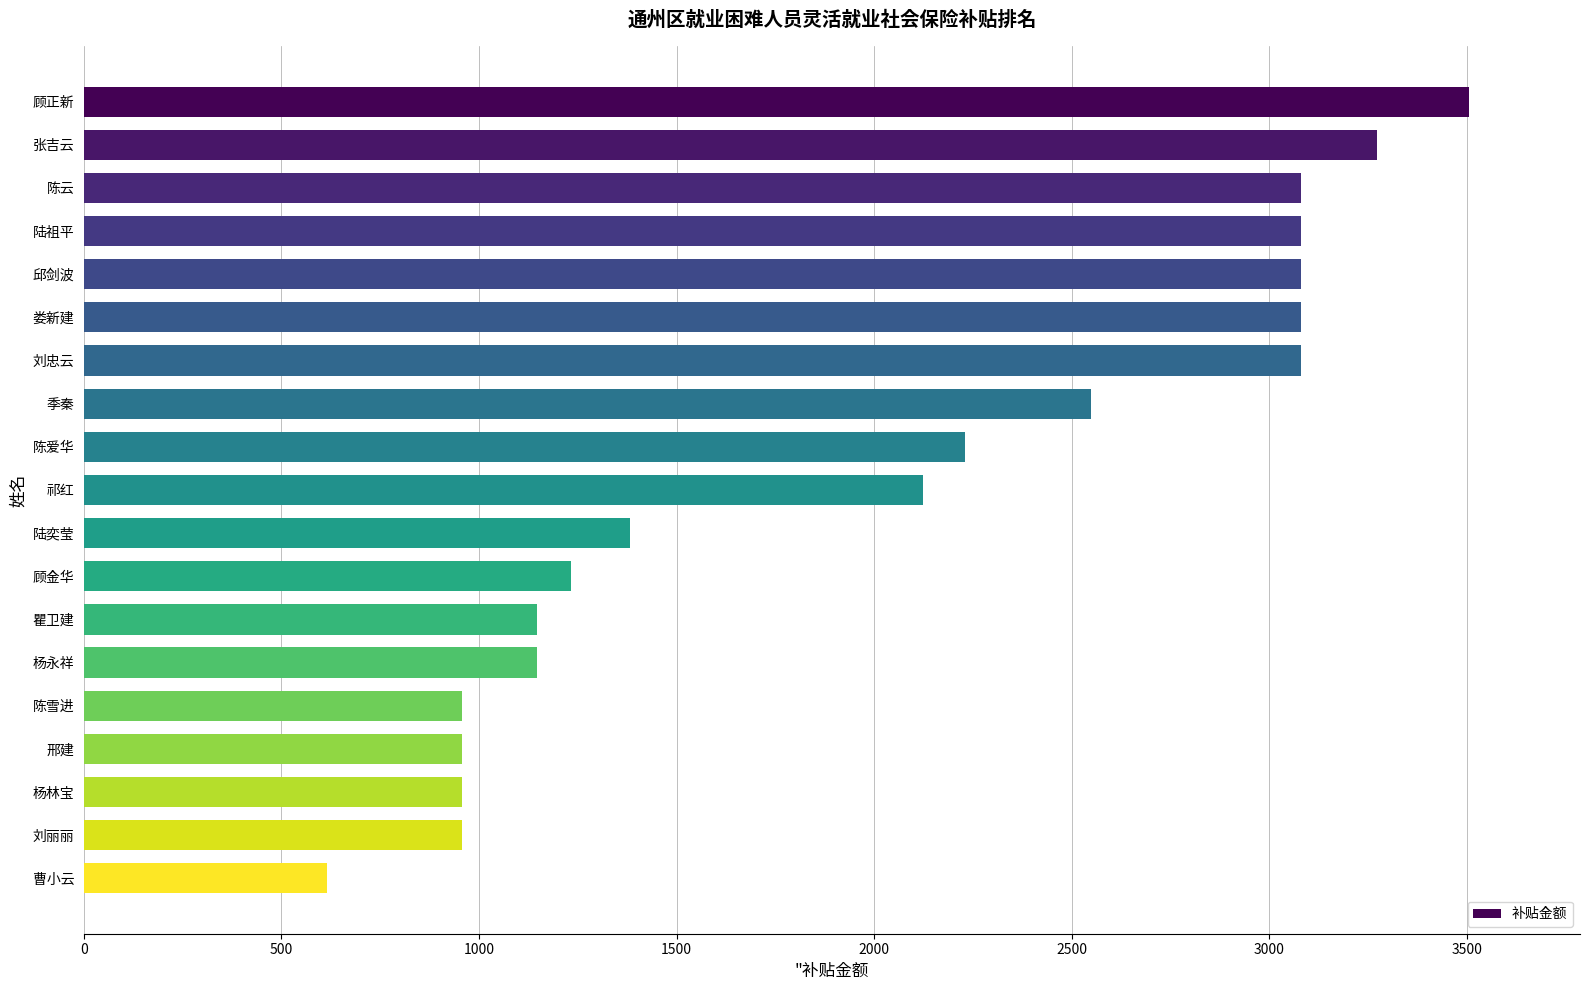

At which category does the chart reach its minimum across all series?

曹小云